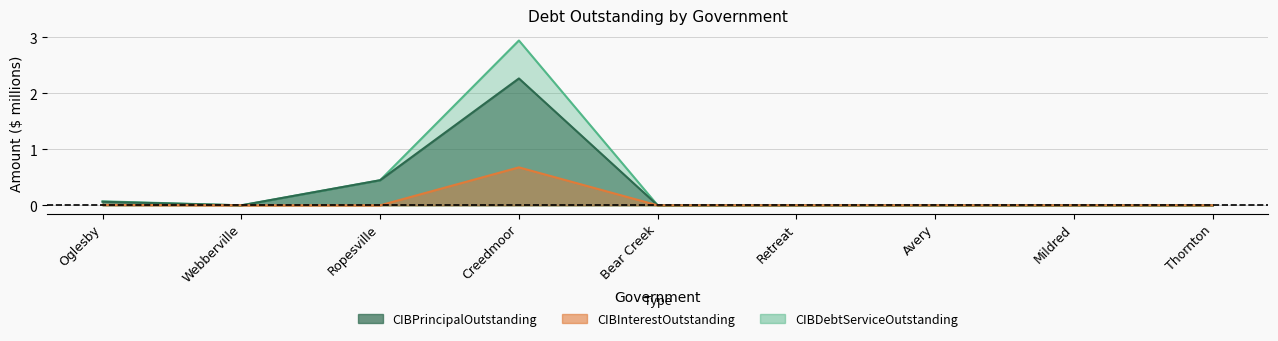

At which category does CIBPrincipalOutstanding reach its first local valley?

Webberville